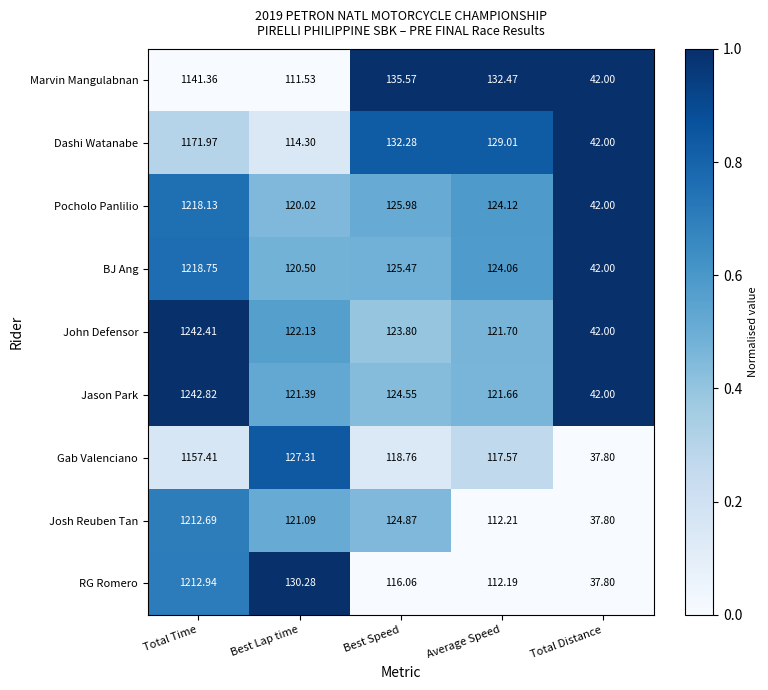

At which category does the chart reach its peak across all series?

Total Time